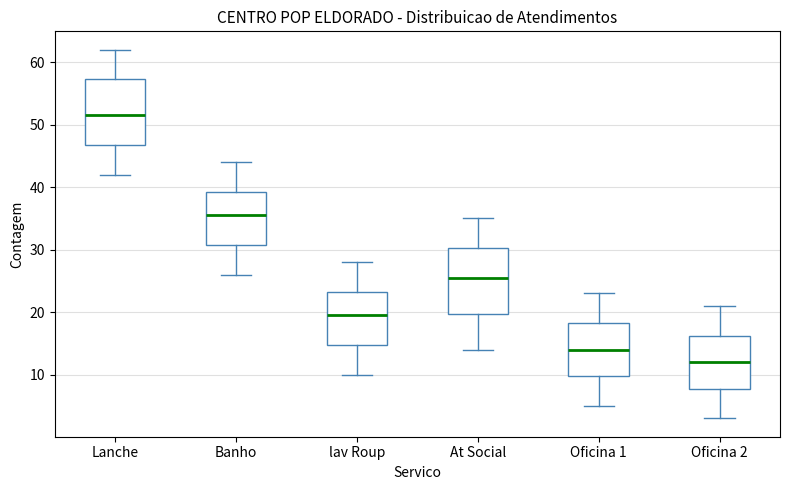

Reading left to right, transcribe this box plot: for each box, give where its median line is, the range the box spans, and where its two whiskers end, as read against the y-axis. The values are not printed on the chart, so give them approximately, as read against the axis.

Lanche: median 52, box 47 to 57, whiskers 42 to 62
Banho: median 36, box 31 to 39, whiskers 26 to 44
lav Roup: median 20, box 15 to 23, whiskers 10 to 28
At Social: median 26, box 20 to 30, whiskers 14 to 35
Oficina 1: median 14, box 10 to 18, whiskers 5 to 23
Oficina 2: median 12, box 8 to 16, whiskers 3 to 21